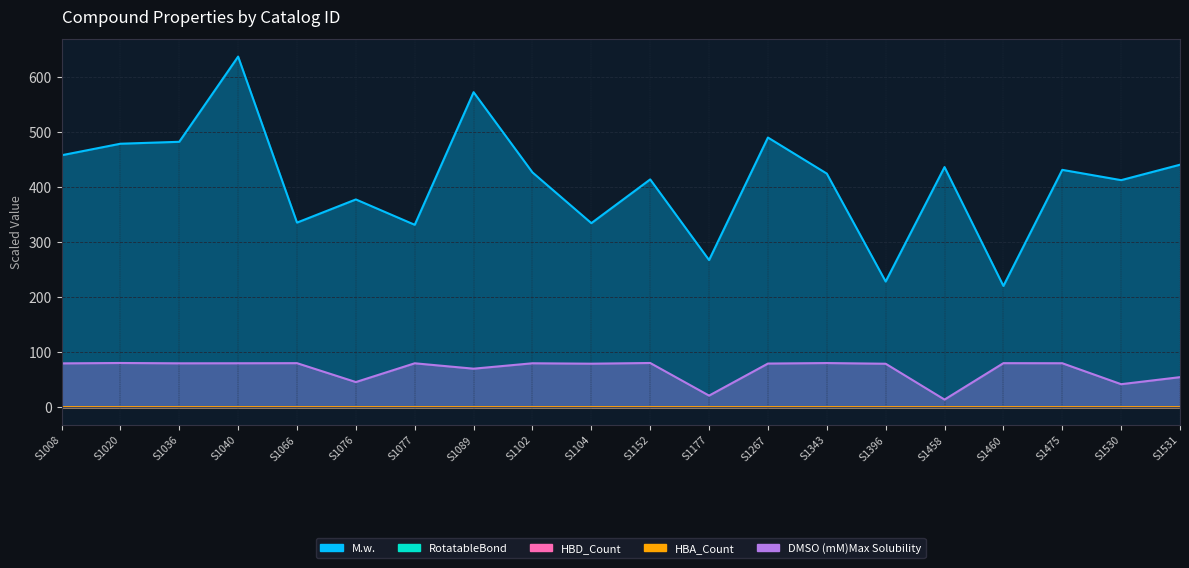

How many values in HBD_Count are above zero?

19